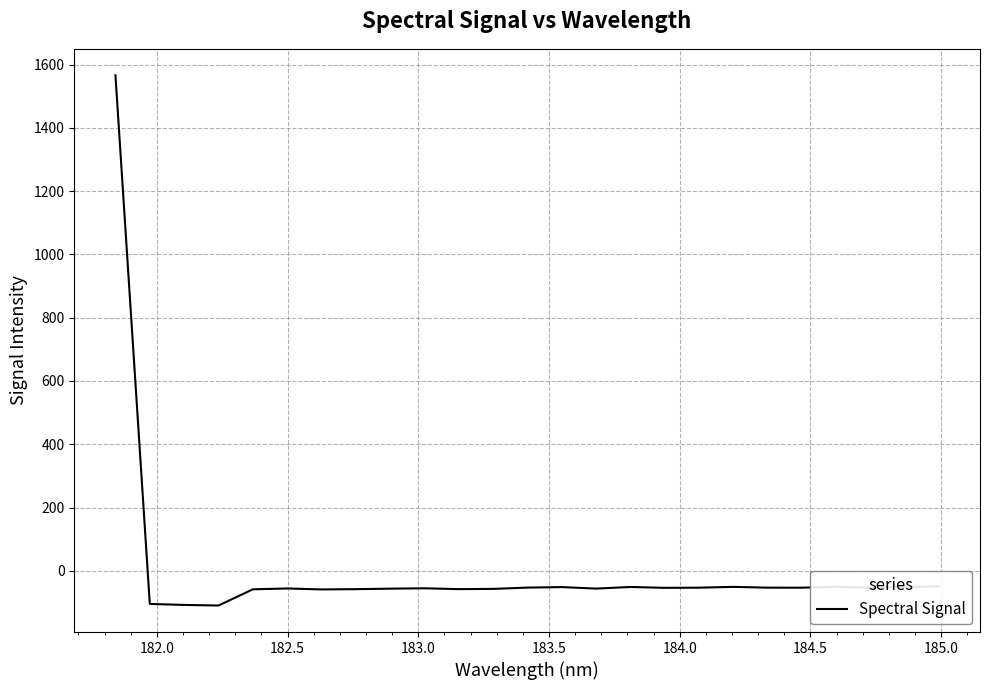

What is the greatest value displayed?

1566.0